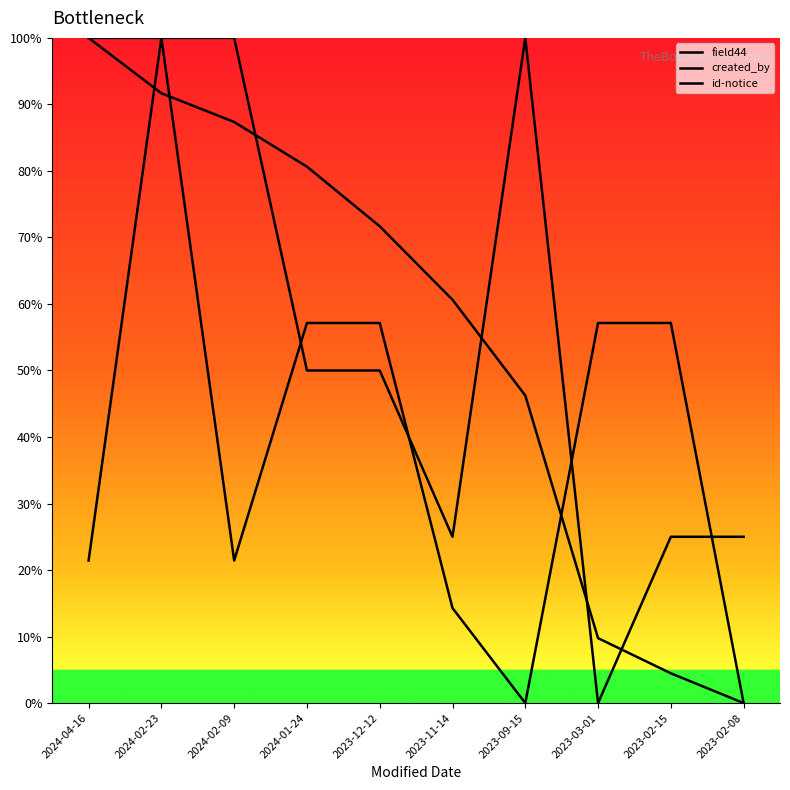

Does the chart have visible grid lines?

No